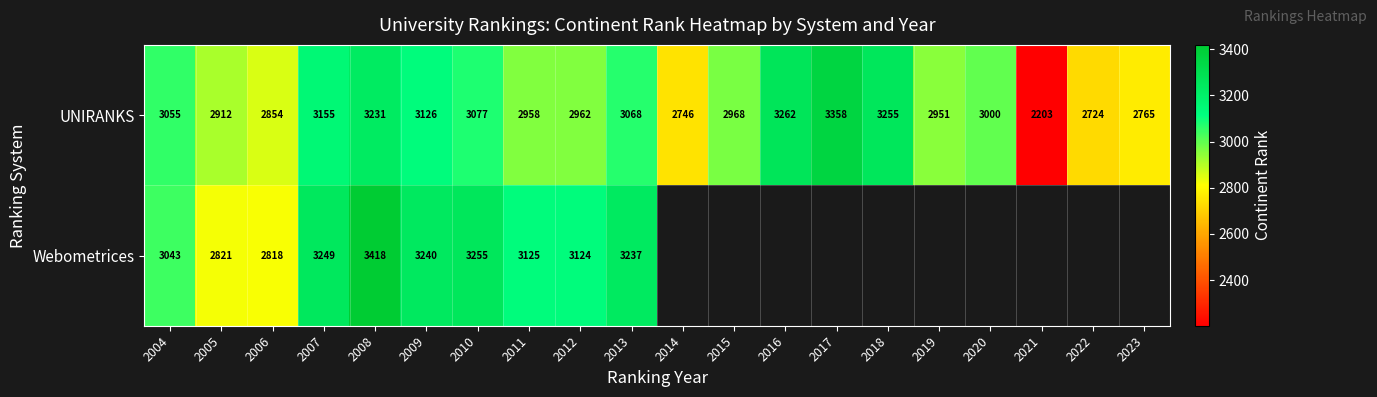

True or false: Webometrices has a value of 1882.0 at 2004.

False